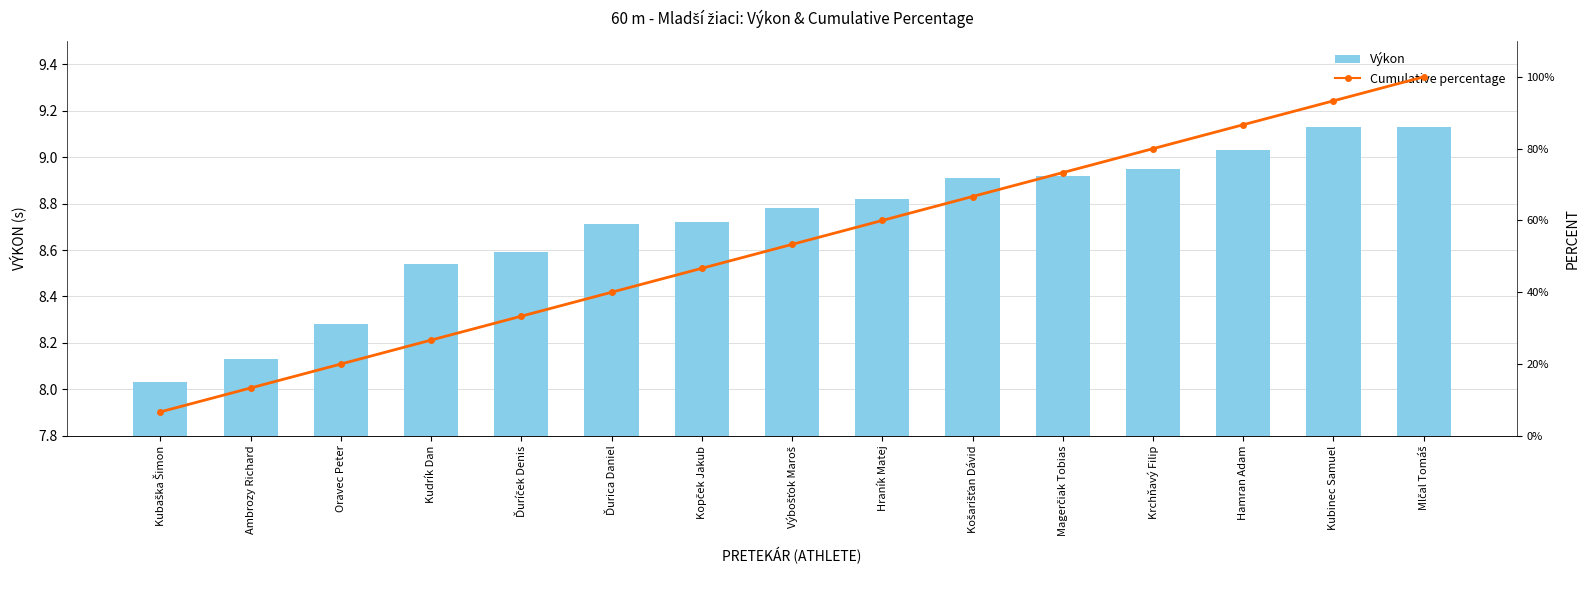

What is the label of the 1st bar from the right?

Mlčal Tomáš